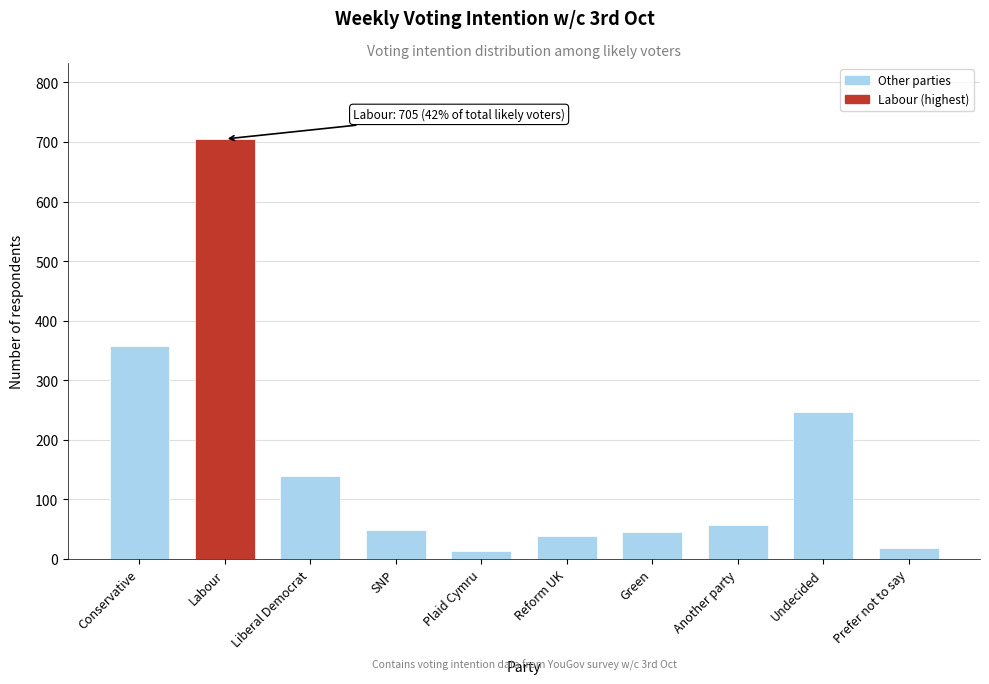

True or false: the data shows 20 at Green.

False